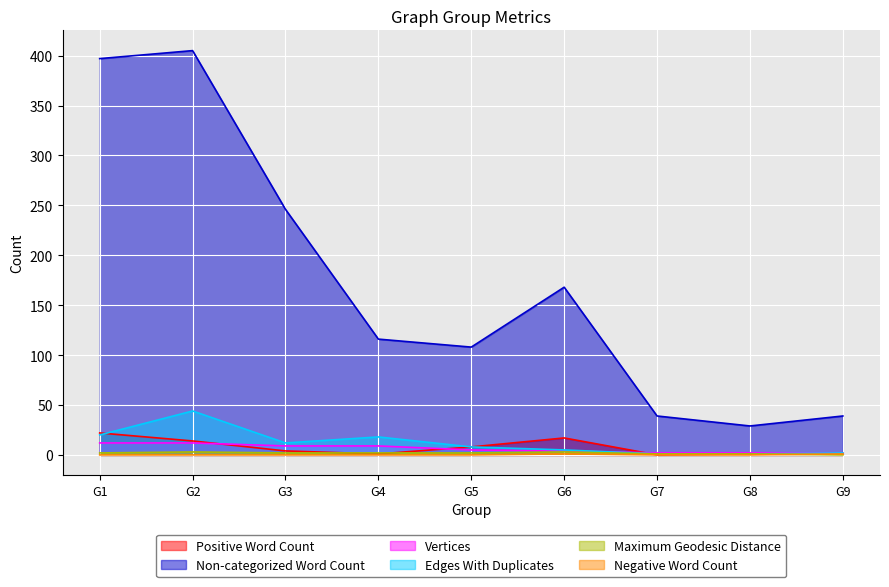

Reading left to right, extract all data points from this chart.

Positive Word Count: G1=22	G2=14	G3=4	G4=1	G5=8	G6=17	G7=0	G8=1	G9=1
Non-categorized Word Count: G1=397	G2=405	G3=246	G4=116	G5=108	G6=168	G7=39	G8=29	G9=39
Vertices: G1=12	G2=12	G3=9	G4=9	G5=5	G6=4	G7=2	G8=2	G9=2
Edges With Duplicates: G1=20	G2=44	G3=12	G4=18	G5=8	G6=5	G7=1	G8=1	G9=2
Maximum Geodesic Distance: G1=2	G2=3	G3=2	G4=2	G5=2	G6=3	G7=1	G8=1	G9=0
Negative Word Count: G1=0	G2=0	G3=0	G4=0	G5=0	G6=1	G7=0	G8=0	G9=1